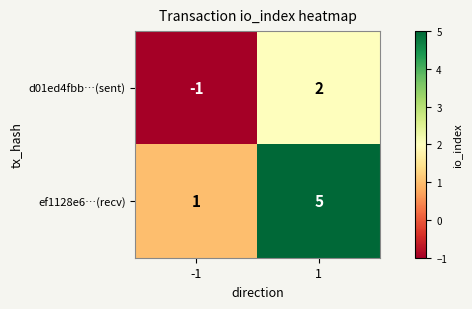

Which series has the largest range (max minus min)?

ef1128e6…(recv)